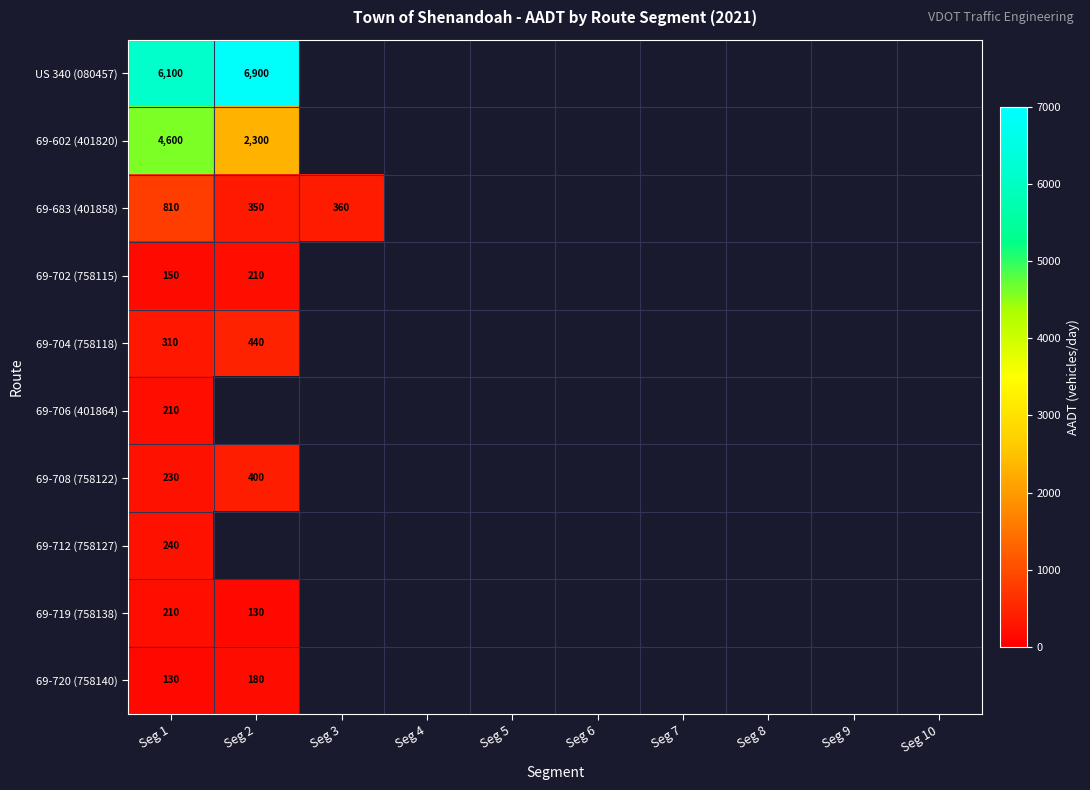

Which category has the lowest value across all series?

Seg 2